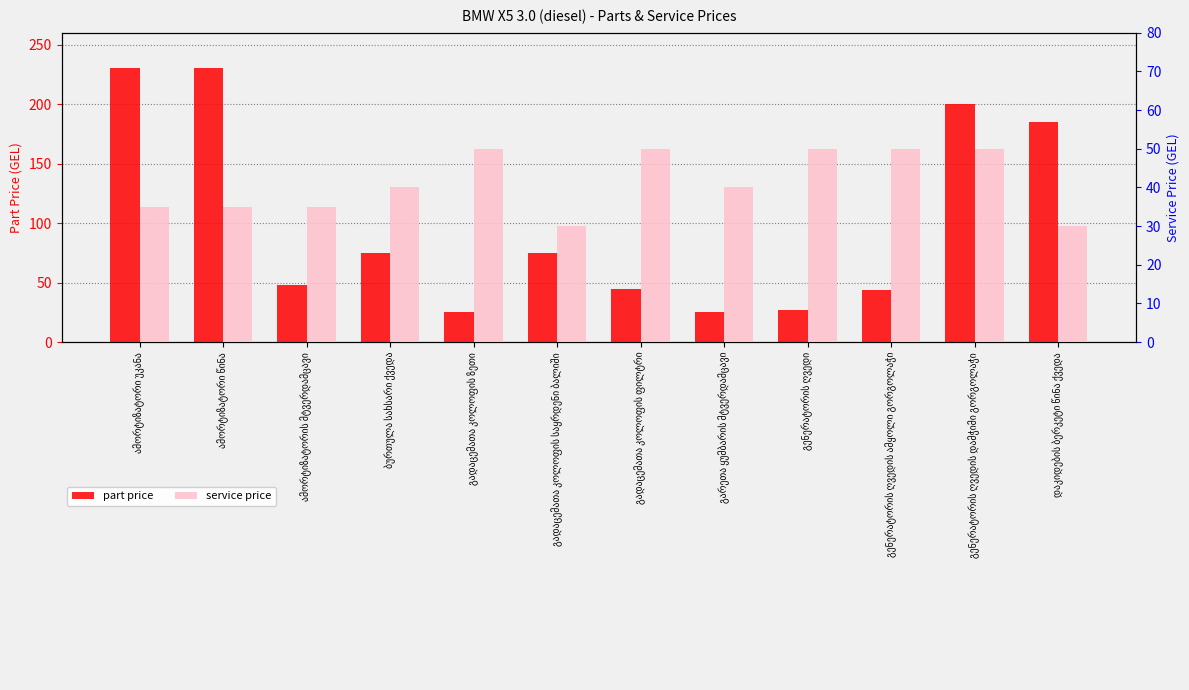

Reading left to right, extract all data points from this chart.

part price: ამორტიზატორი უკანა=230	ამორტიზატორი წინა=230	ამორტიზატორის მტვერდამცავი=48	ბურთულა სახსარი ქვედა=75	გადაცემათა კოლოფის ზეთი=25	გადაცემათა კოლოფის საყრდენი ბალიში=75	გადაცემათა კოლოფის ფილტრი=45	გარეთა ყუმბარის მტვერდამცავი=25	გენერატორის ღვედი=27	გენერატორის ღვედის ამყოლი გორგოლაჭი=44	გენერატორის ღვედის დამჭიმი გორგოლაჭი=200	დაკიდების ბერკეტი წინა ქვედა=185
service price: ამორტიზატორი უკანა=35	ამორტიზატორი წინა=35	ამორტიზატორის მტვერდამცავი=35	ბურთულა სახსარი ქვედა=40	გადაცემათა კოლოფის ზეთი=50	გადაცემათა კოლოფის საყრდენი ბალიში=30	გადაცემათა კოლოფის ფილტრი=50	გარეთა ყუმბარის მტვერდამცავი=40	გენერატორის ღვედი=50	გენერატორის ღვედის ამყოლი გორგოლაჭი=50	გენერატორის ღვედის დამჭიმი გორგოლაჭი=50	დაკიდების ბერკეტი წინა ქვედა=30